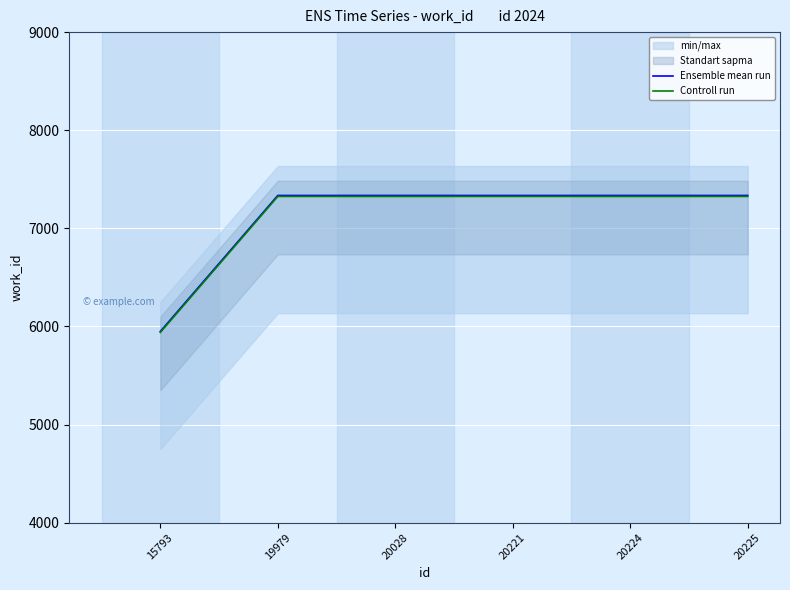

What is the difference between the highest and lowest values at 20225?

10